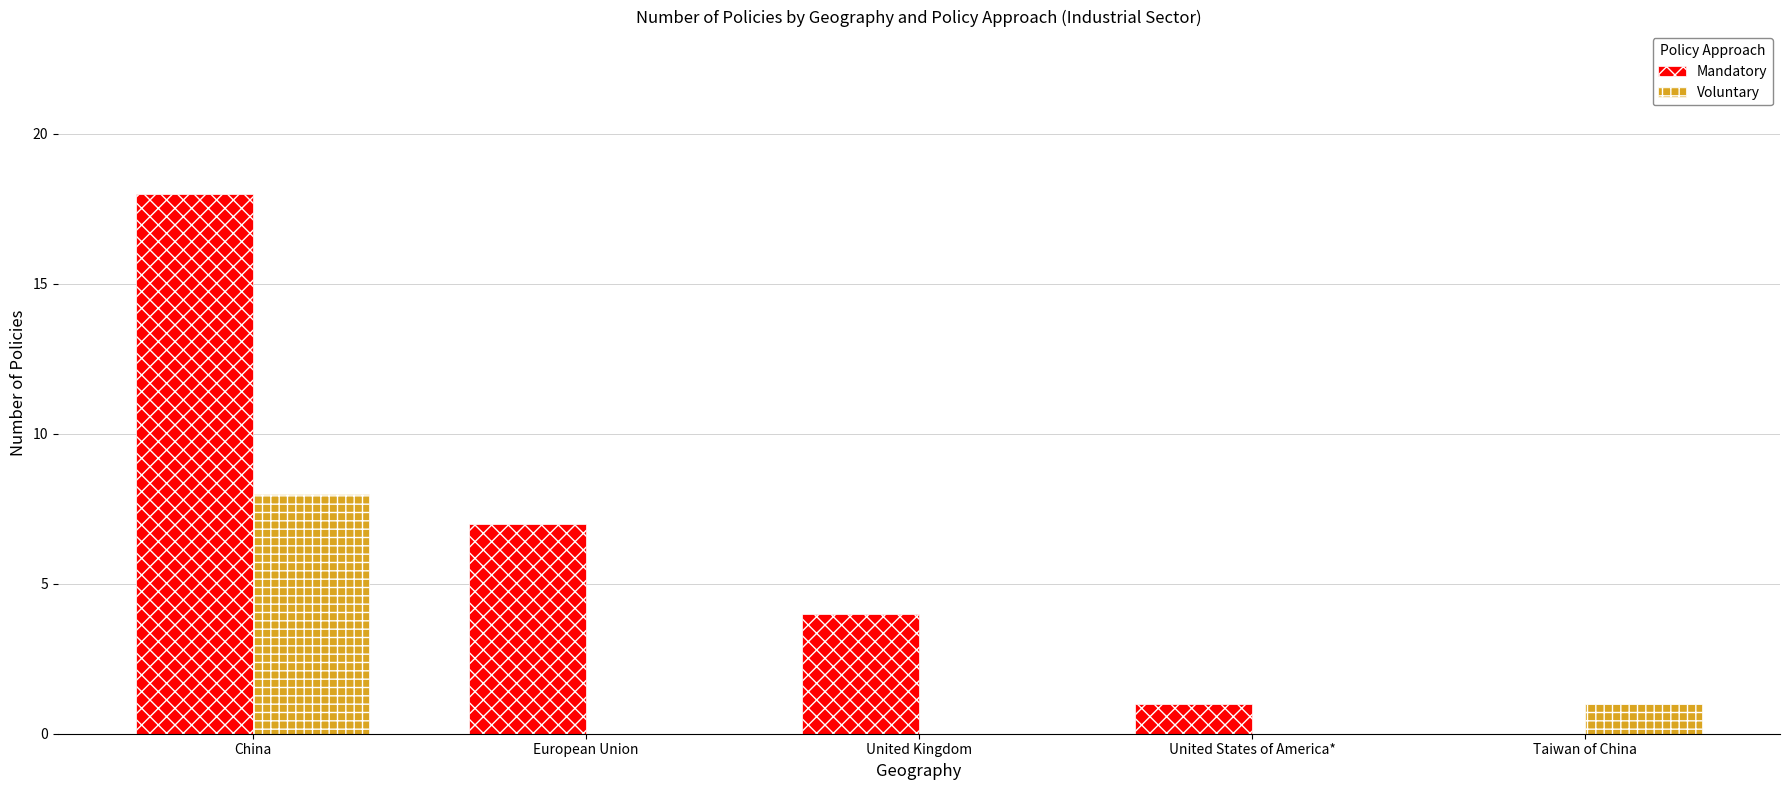

Between China and Taiwan of China, which series saw the biggest shift?

Mandatory